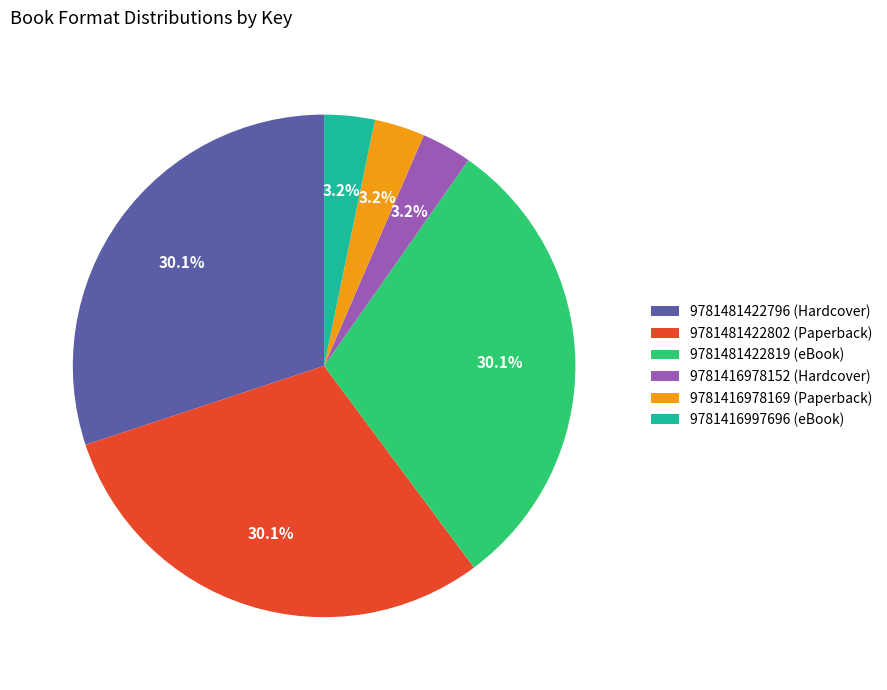

How much of the chart is everything except 9781416978169 (Paperback)?

96.8%